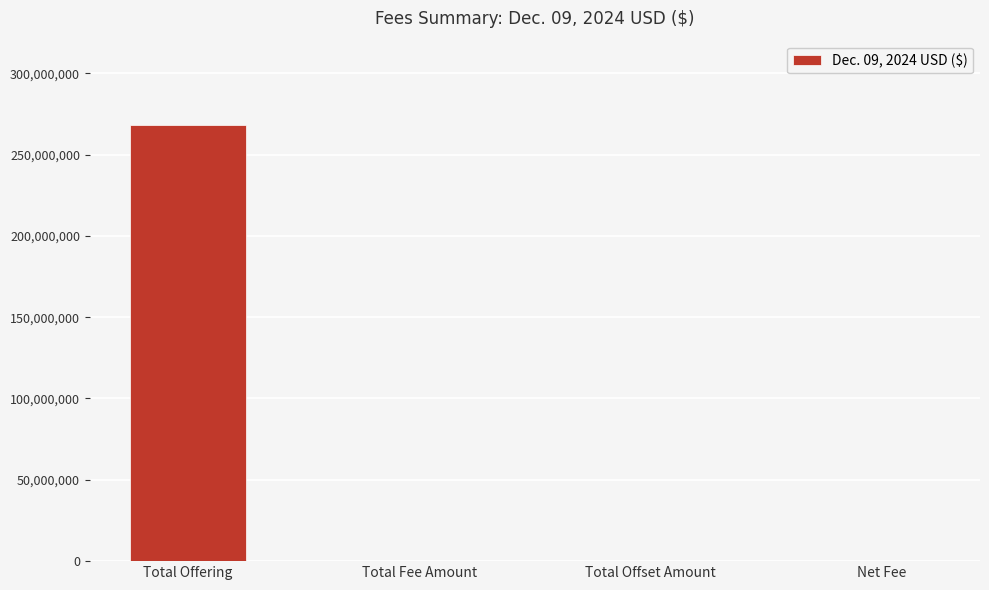

Count the number of data series in this chart.

1